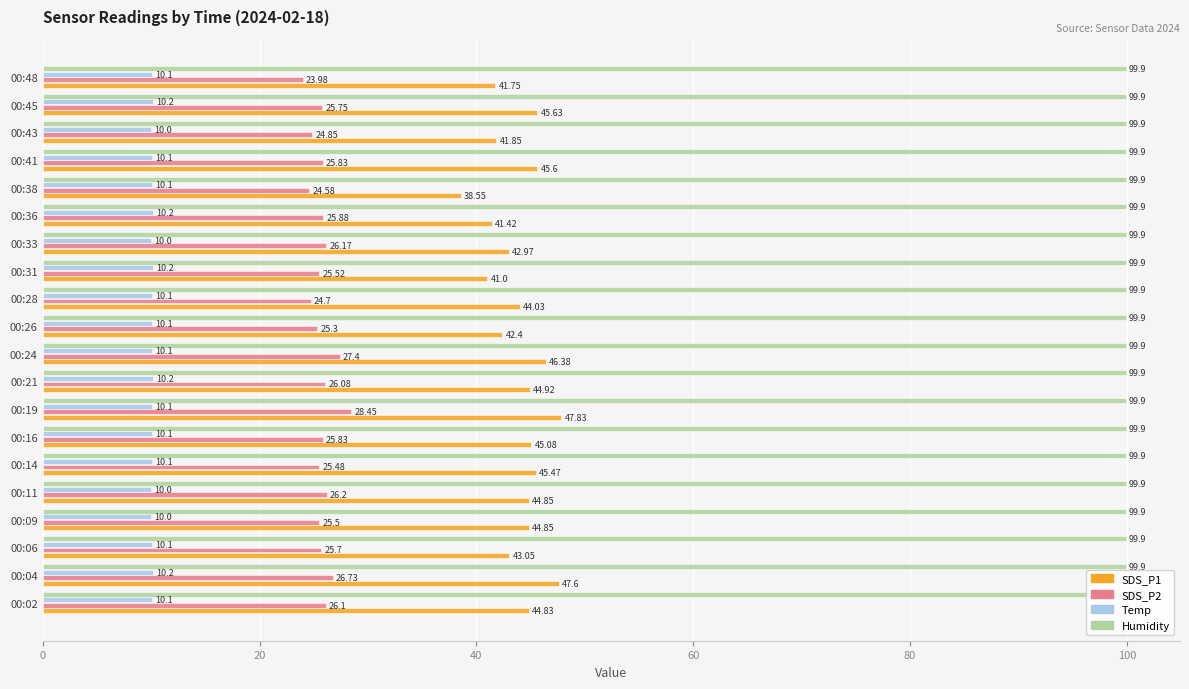

Which series has the largest total across all categories?

Humidity